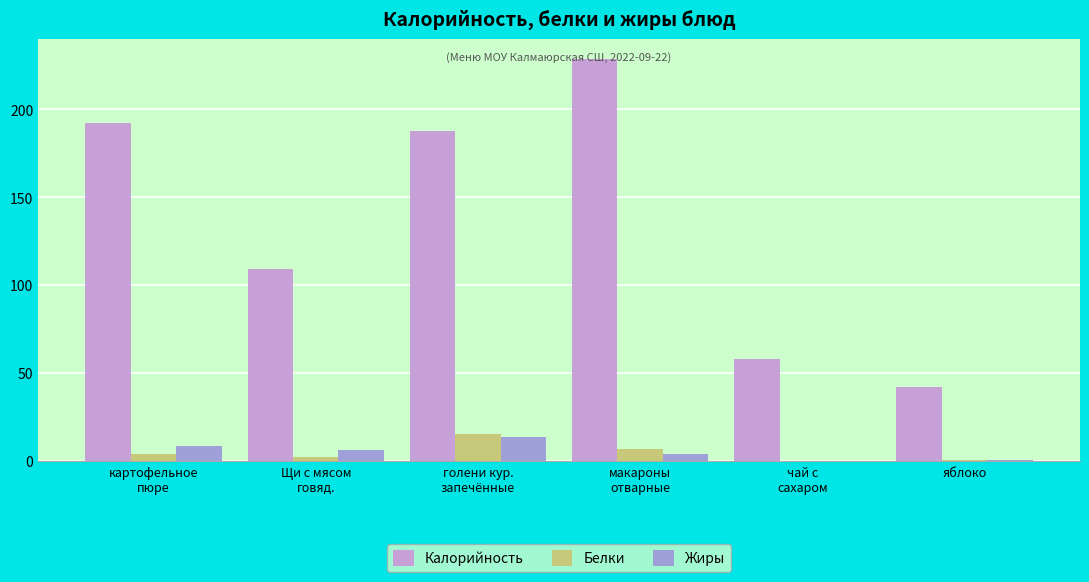

How many data points does each series have?

6